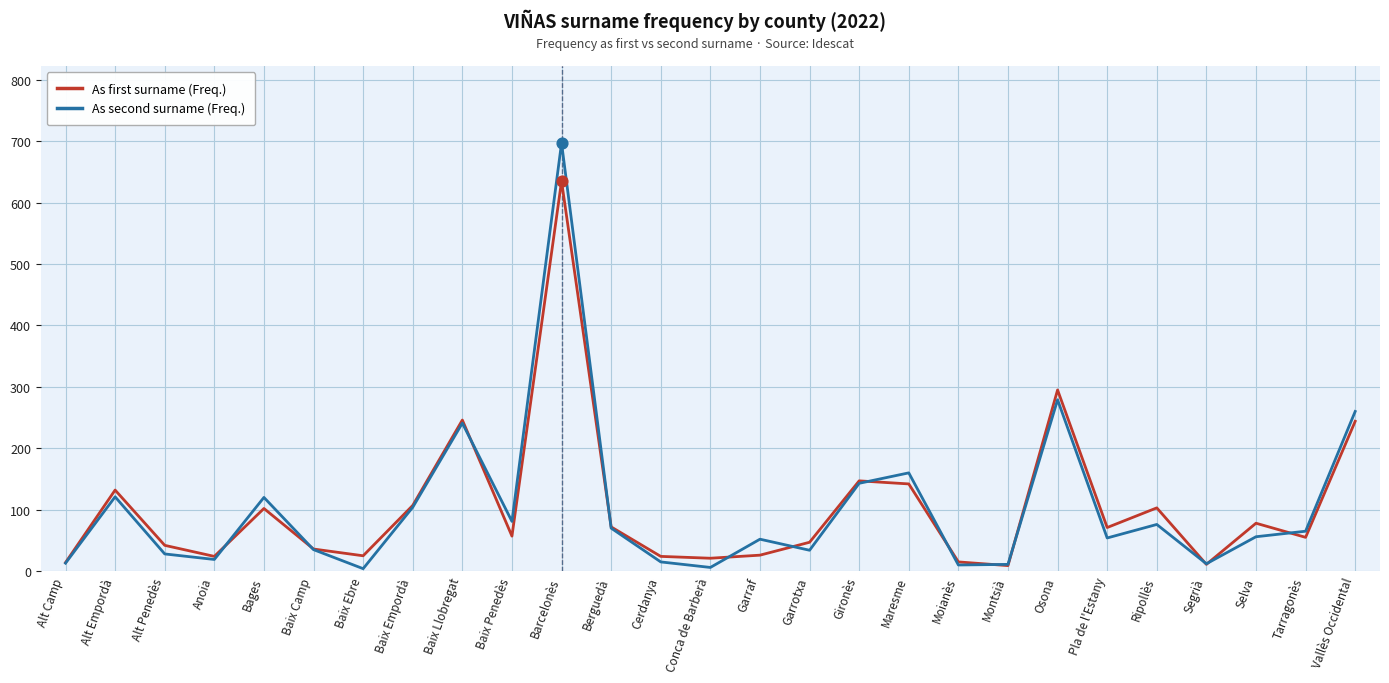

Between Baix Llobregat and Osona, which series saw the biggest shift?

As first surname (Freq.)